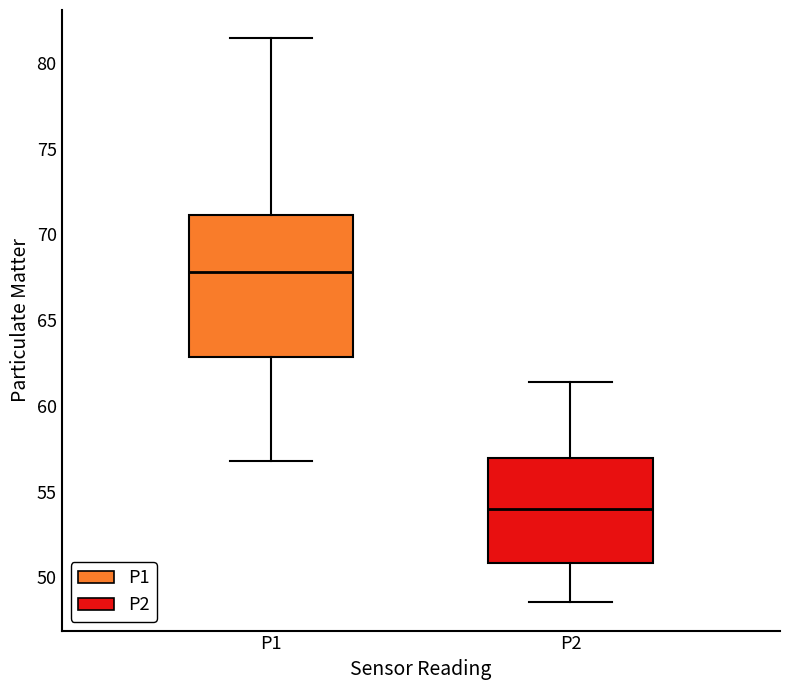

Which box's median line is the highest?

P1